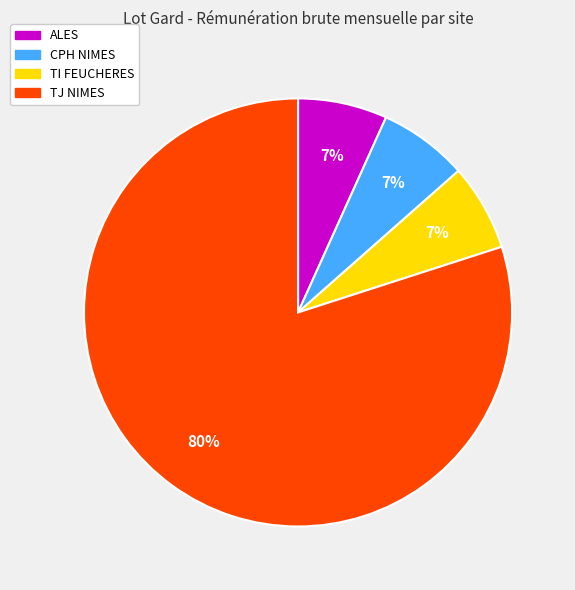

Is there any slice that represents more than half of the pie?

Yes